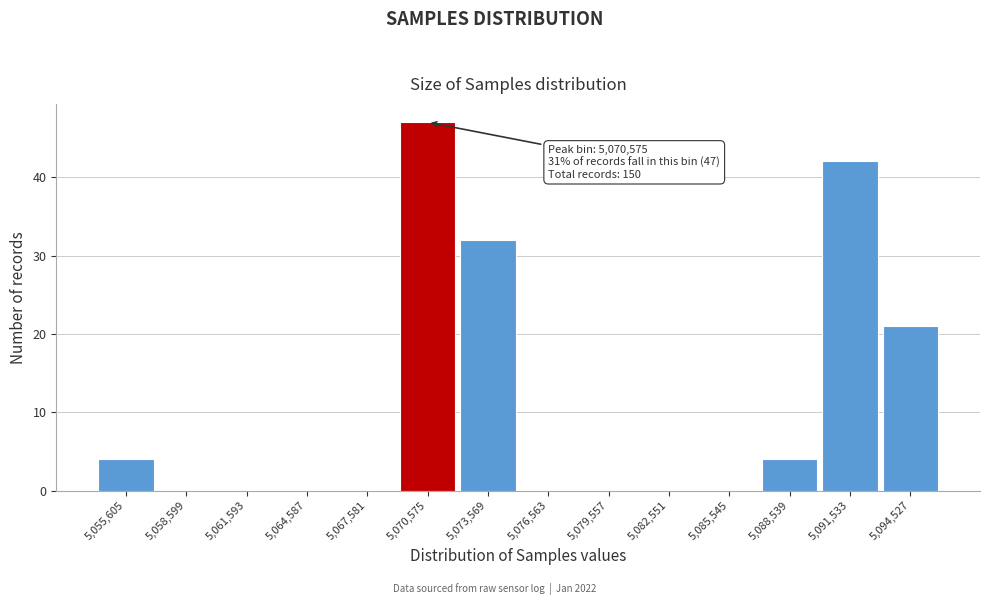

Reading left to right, transcribe all the data shown in this chart.

5,055,605=4	5,058,599=0	5,061,593=0	5,064,587=0	5,067,581=0	5,070,575=47	5,073,569=32	5,076,563=0	5,079,557=0	5,082,551=0	5,085,545=0	5,088,539=4	5,091,533=42	5,094,527=21